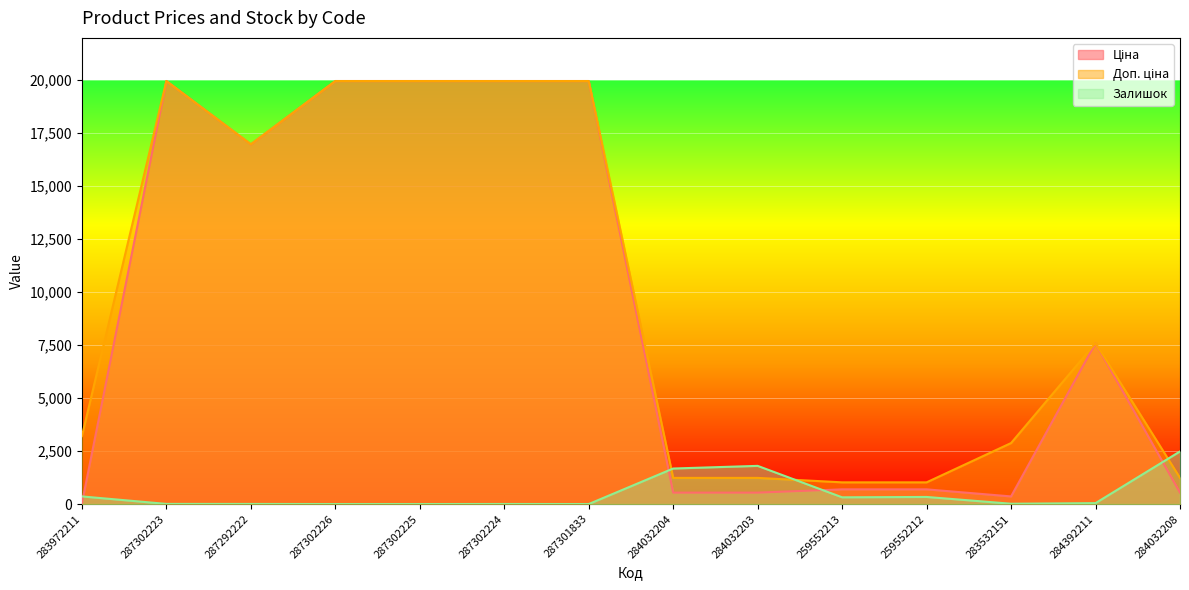

Which series has the widest spread of values?

Ціна